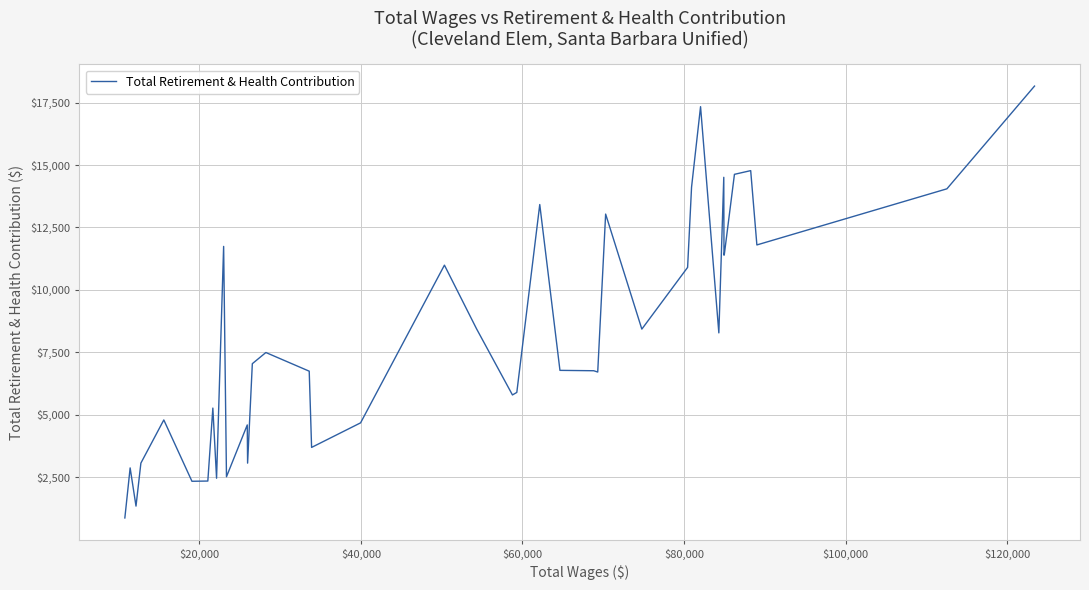

What is the difference between the maximum and minimum values?

17285